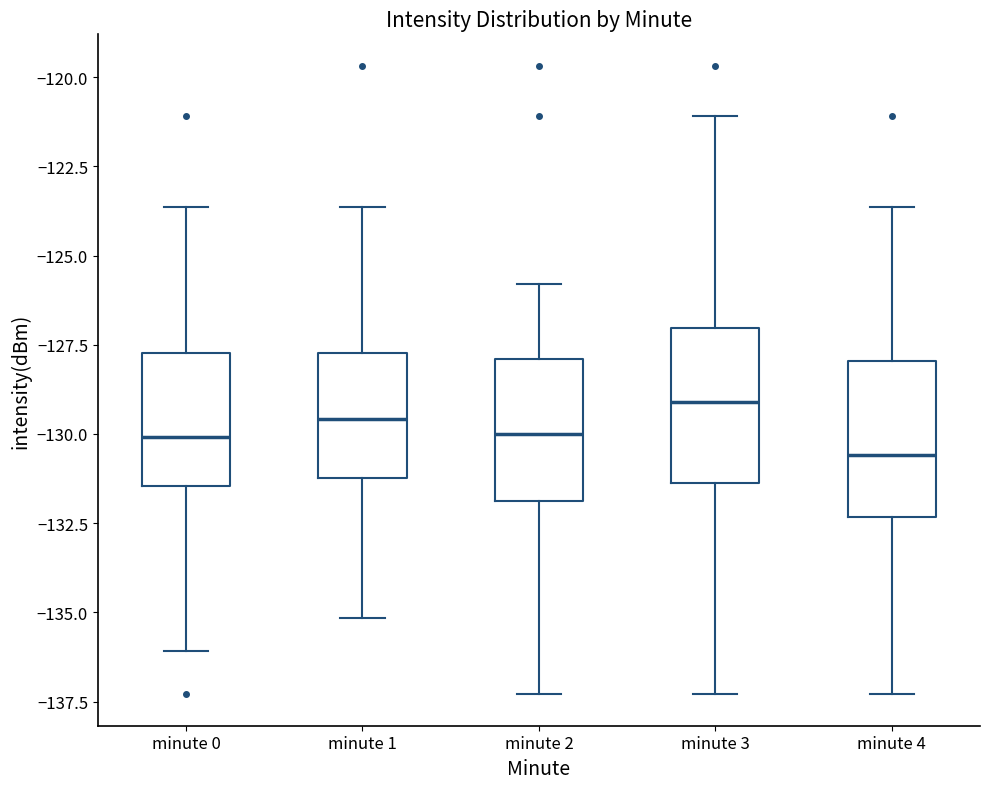

Reading left to right, transcribe this box plot: for each box, give where its median line is, the range the box spans, and where its two whiskers end, as read against the y-axis. The values are not printed on the chart, so give them approximately, as read against the axis.

minute 0: median -130.0, box -131.5 to -127.5, whiskers -136.0 to -123.5
minute 1: median -129.5, box -131.0 to -127.5, whiskers -135.0 to -123.5
minute 2: median -130.0, box -132.0 to -128.0, whiskers -137.5 to -126.0
minute 3: median -129.0, box -131.5 to -127.0, whiskers -137.5 to -121.0
minute 4: median -130.5, box -132.5 to -128.0, whiskers -137.5 to -123.5